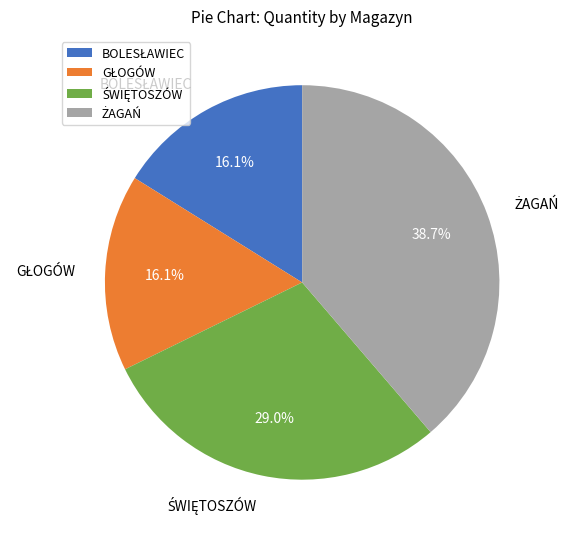

Does any single category account for the majority?

No